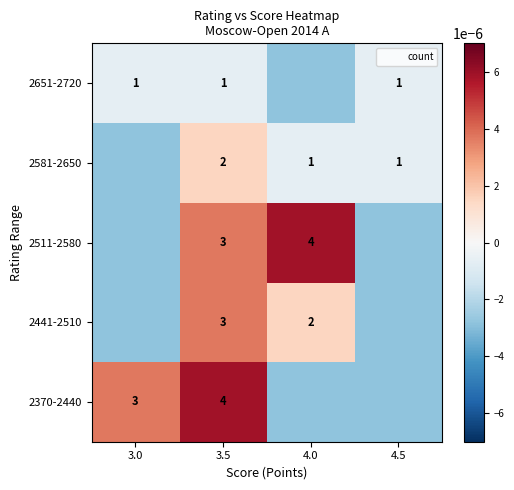

How many series are shown in this chart?

5